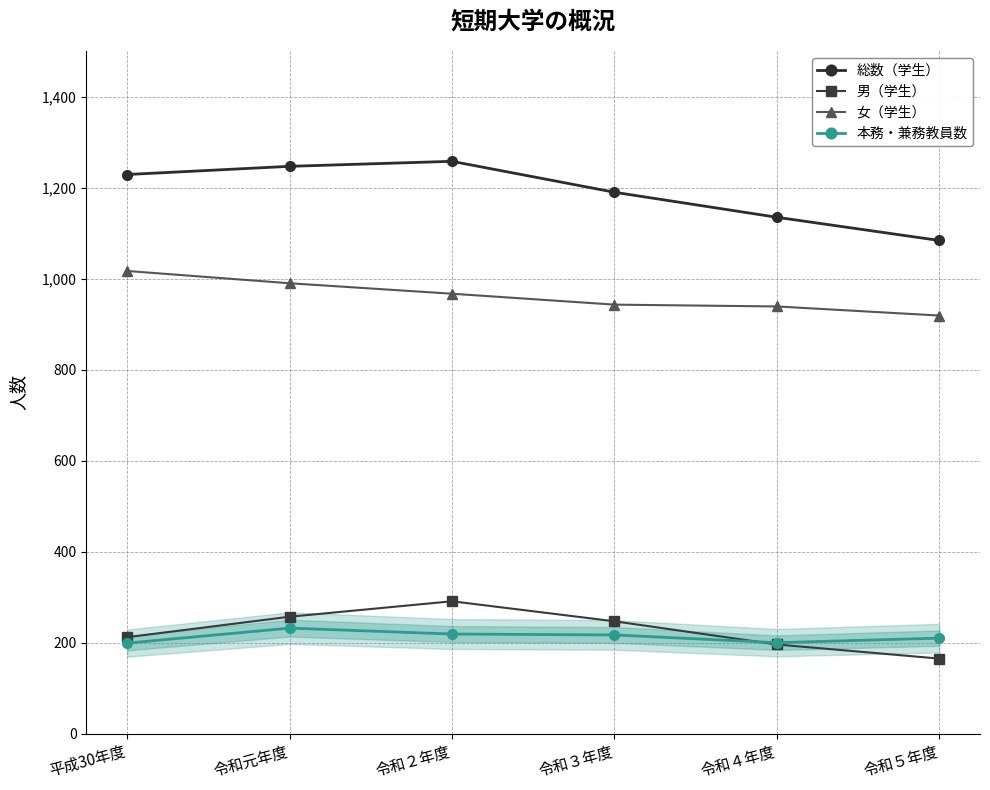

What is the difference between the 総数（学生） values at 令和２年度 and 令和４年度?

123